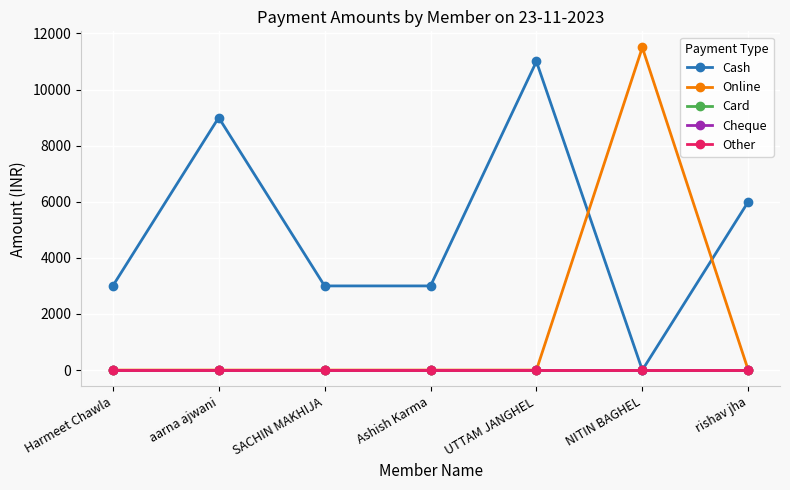

What is the label of the 6th point from the right?

aarna ajwani